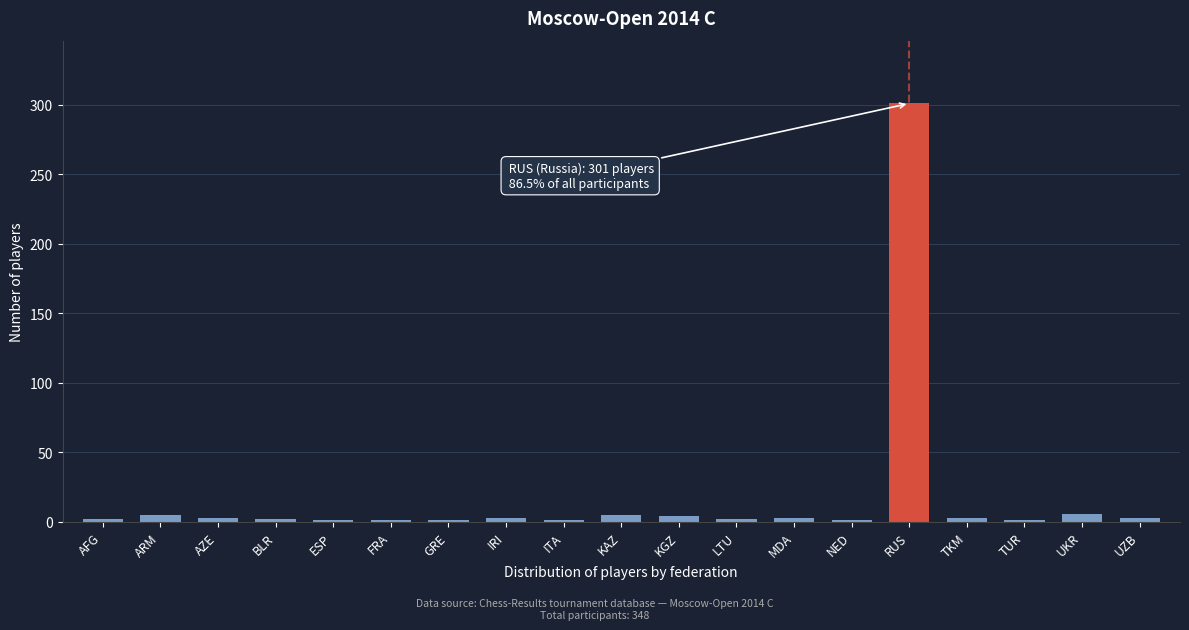

At which category does the chart reach its peak across all series?

RUS